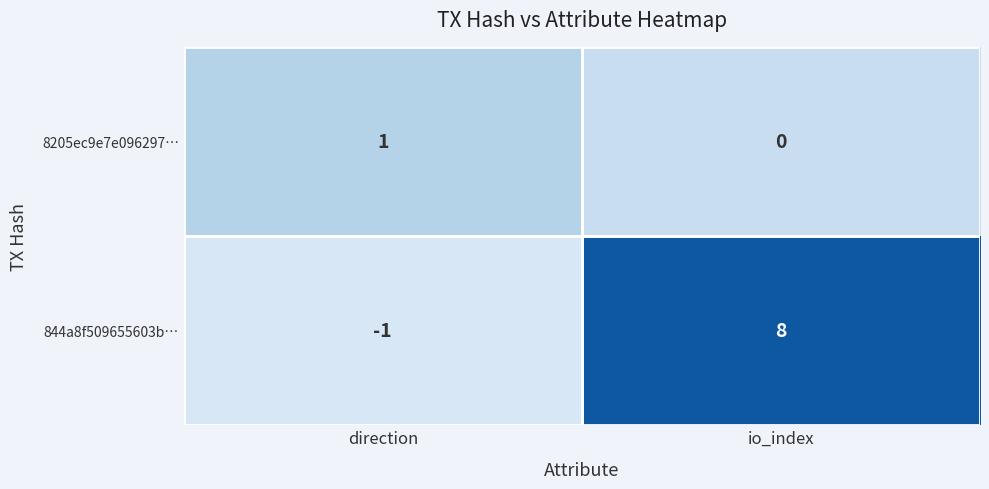

Which category has the lowest value across all series?

direction